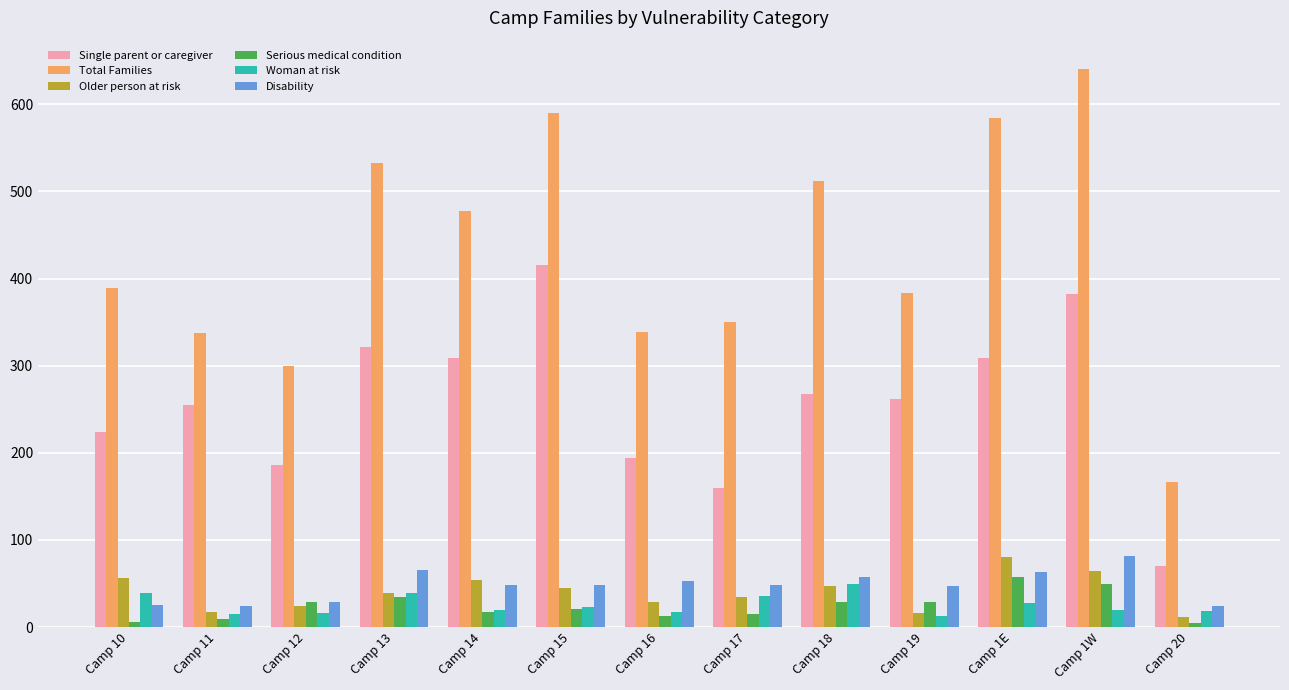

Which series has the largest total across all categories?

Total Families